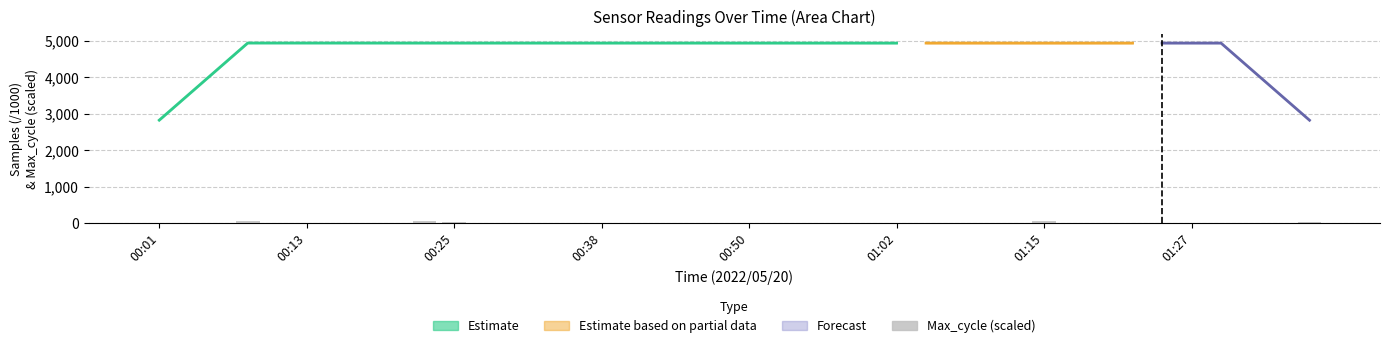

How many bars are there in total?

40